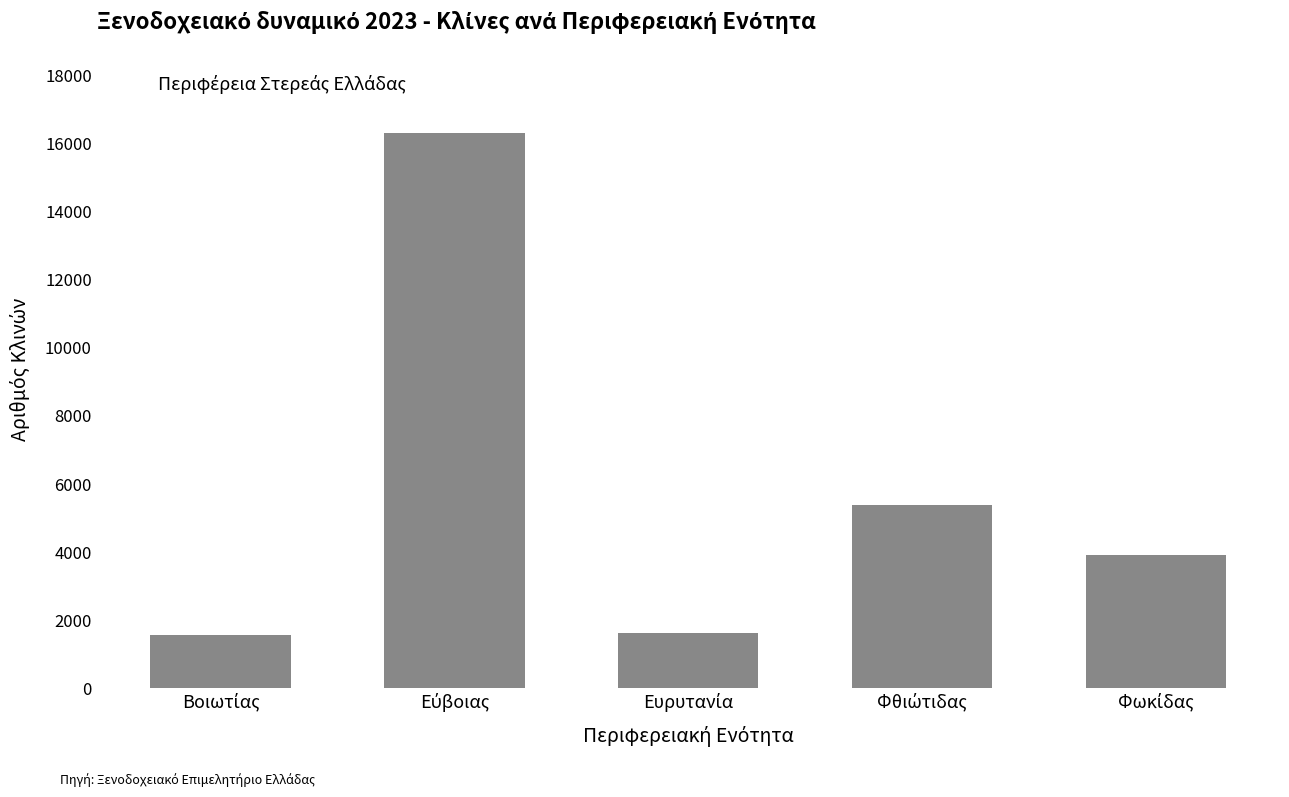

What is the value of the 1st bar from the left?

1557